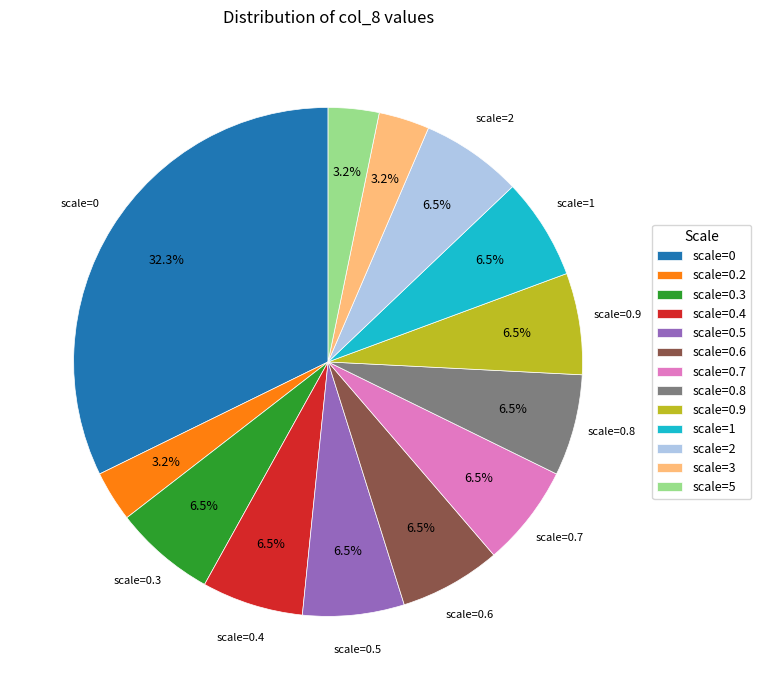

Is there a majority slice in this chart?

No